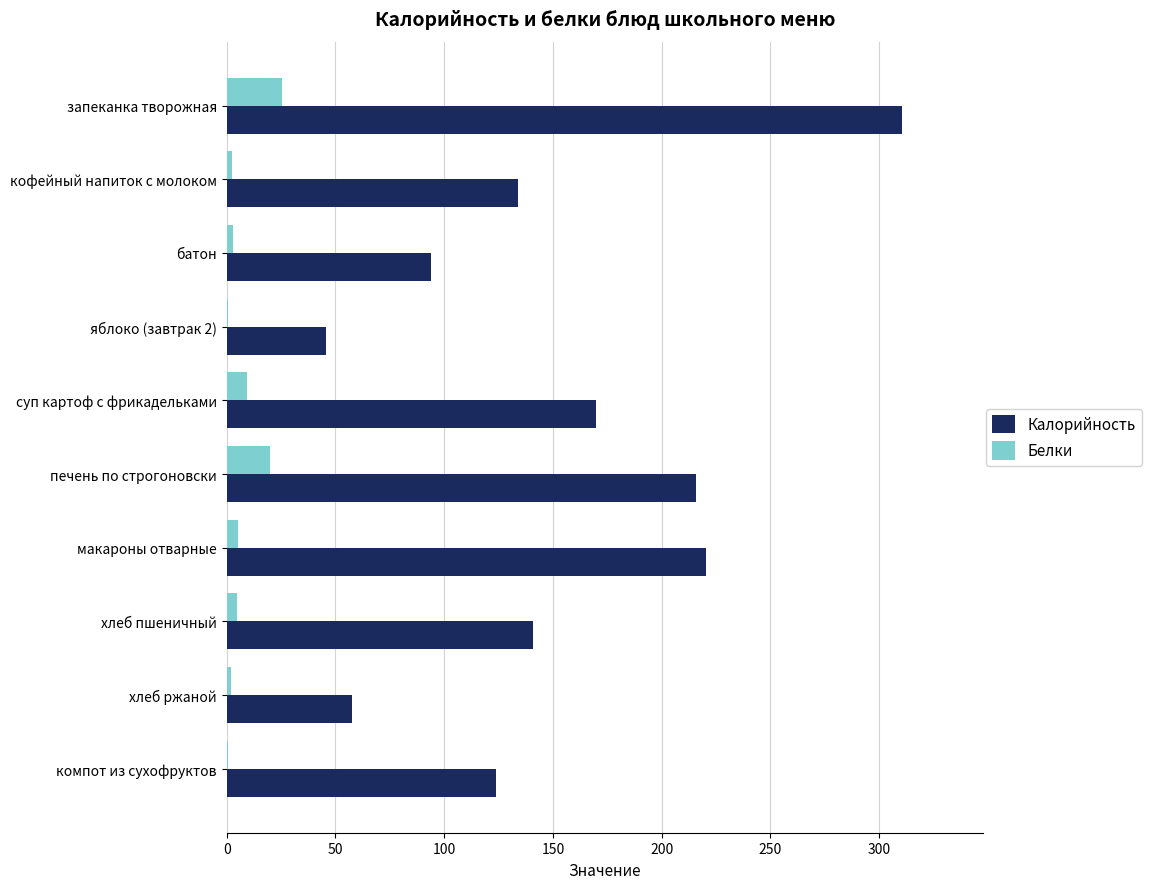

What is the average value of the Белки series?

7.3